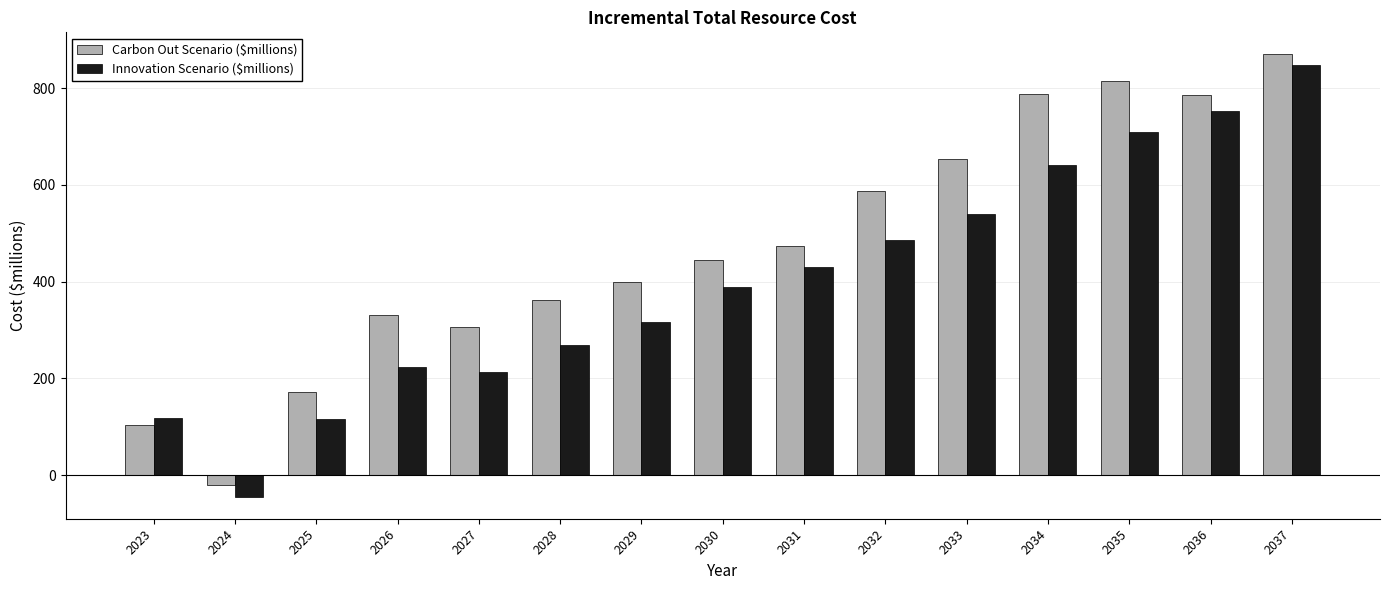

Where is Innovation Scenario ($millions) nearest to the value 402?

2030